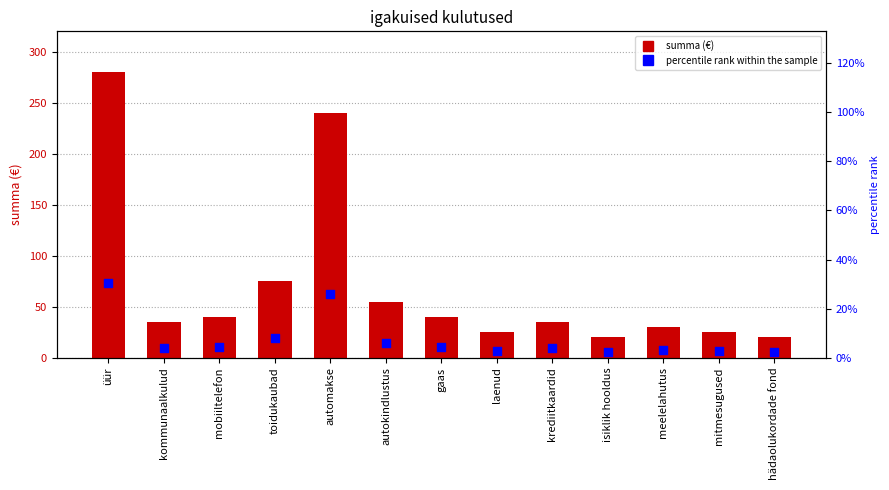

What is the total value across all series at gaas?

44.3